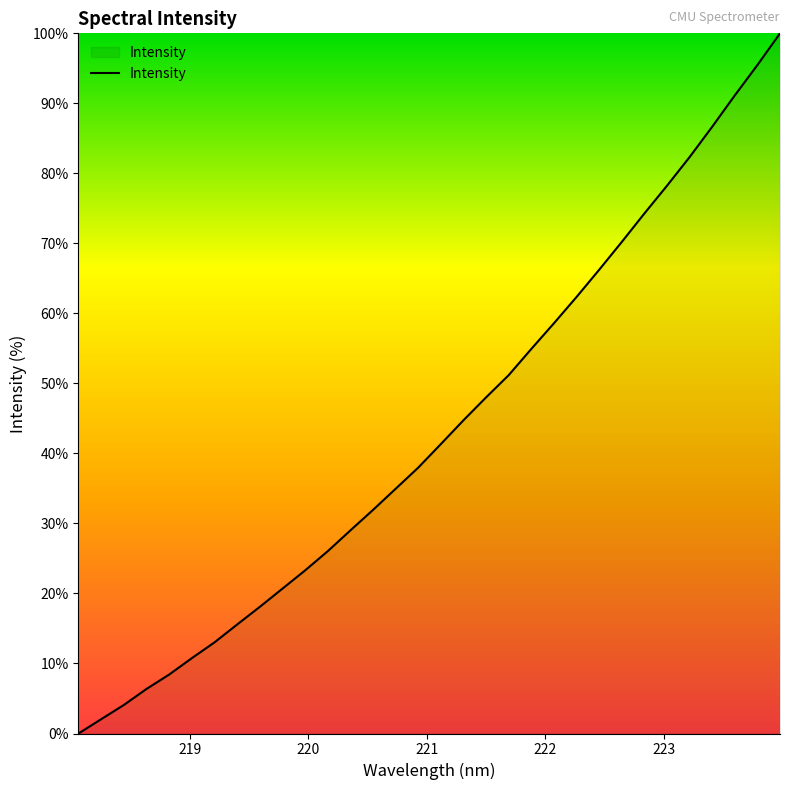

What is the greatest value displayed?

100.0